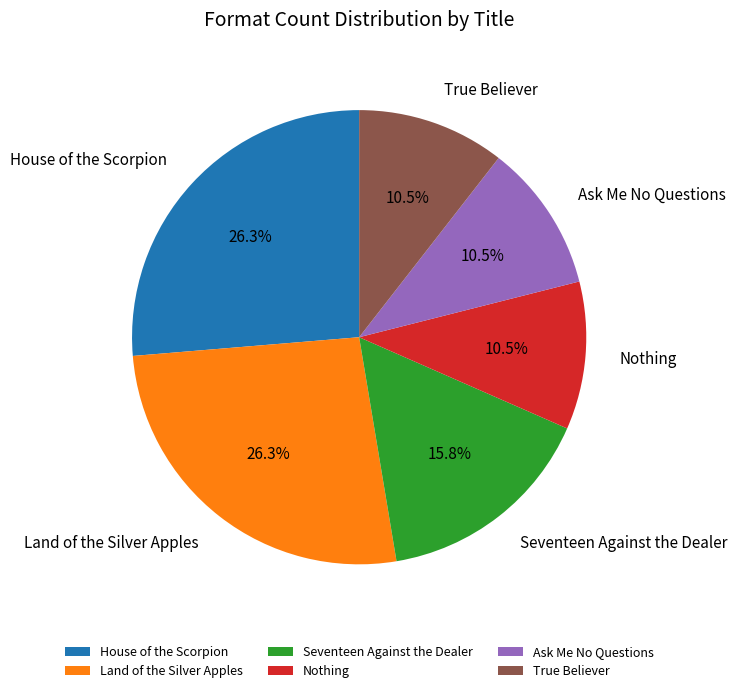

What percentage is the Seventeen Against the Dealer slice, to the nearest percent?

16%